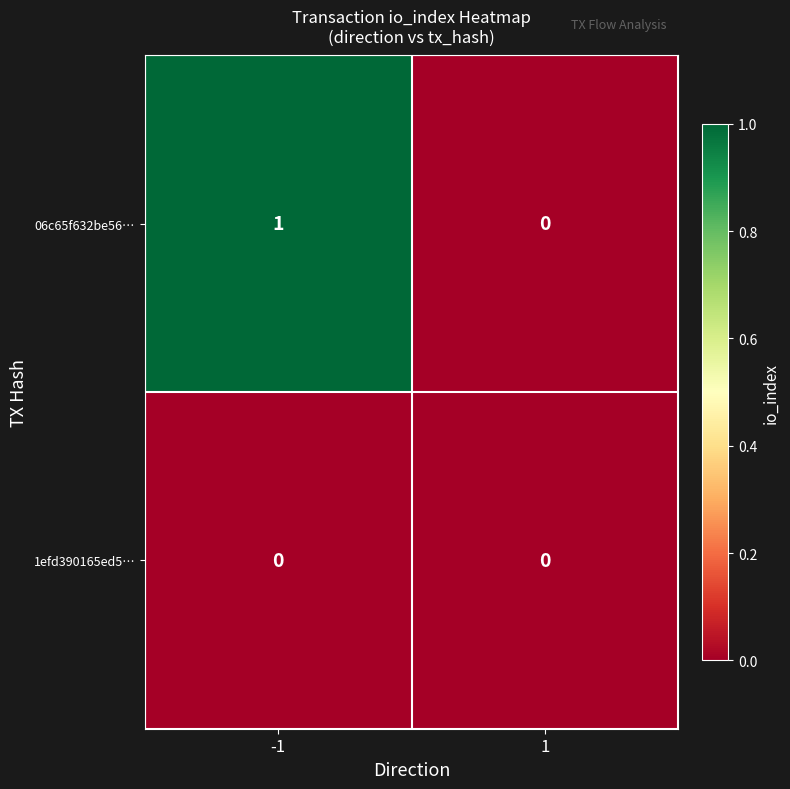

Which category has the highest value across all series?

-1